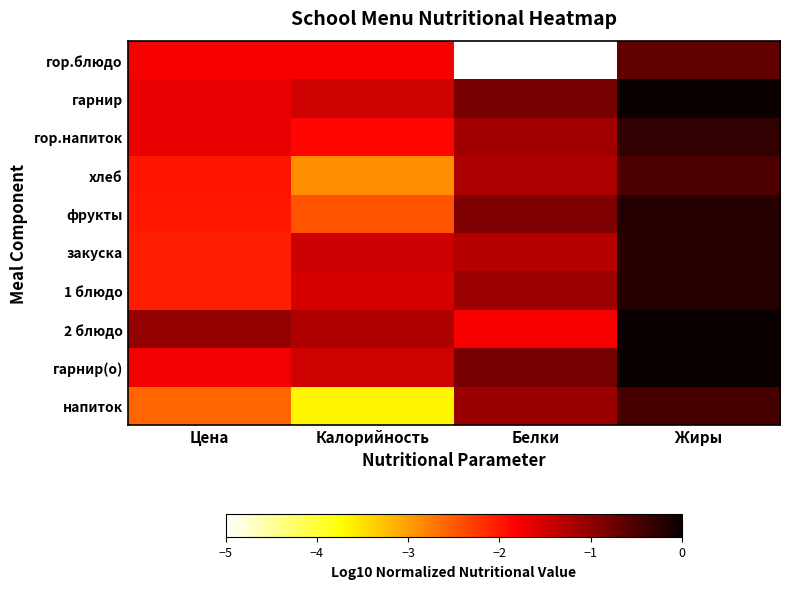

Read the гор.напиток value at Белки.

-1.1